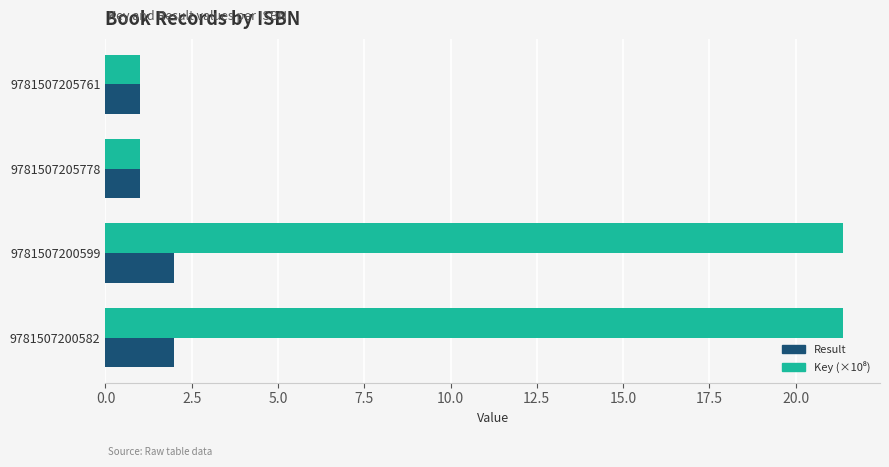

What is the maximum value for Result?

2.0